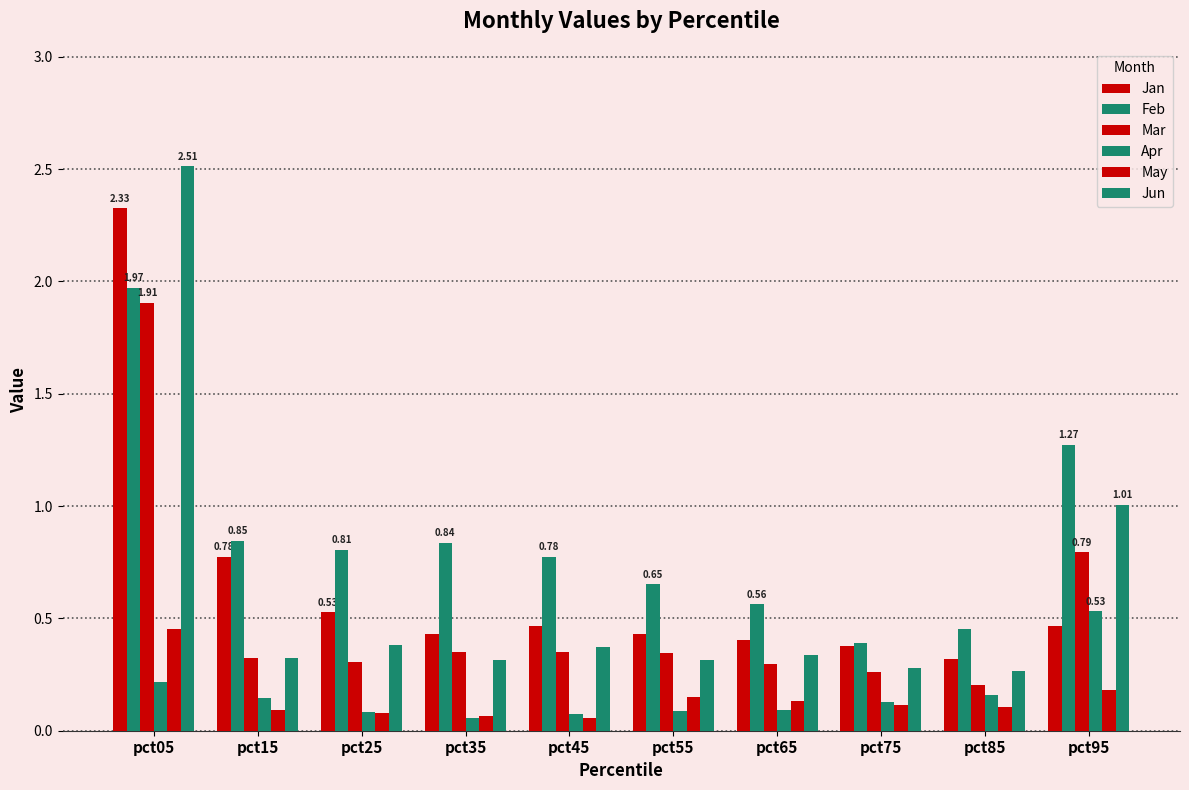

The value of Jan at pct75 is 0.2. True or false?

False